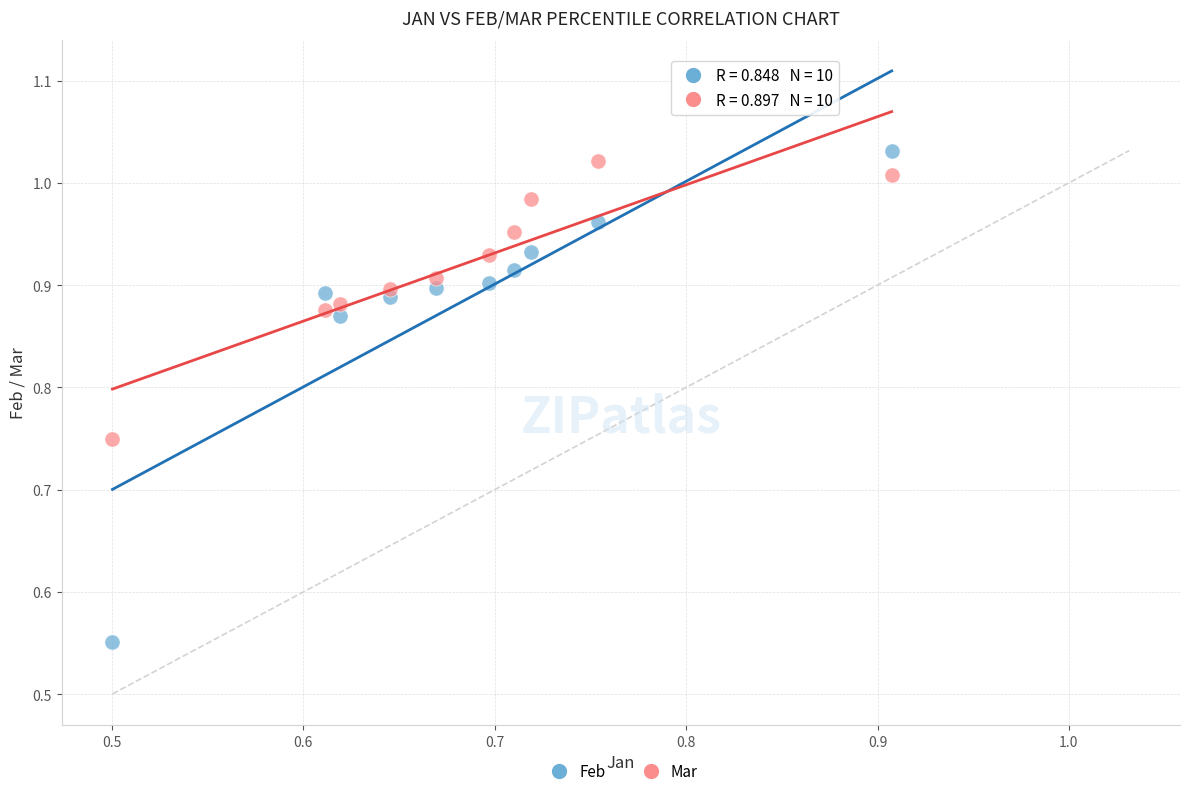

Across all data points, what is the range of Y values (max minus min)?

0.5